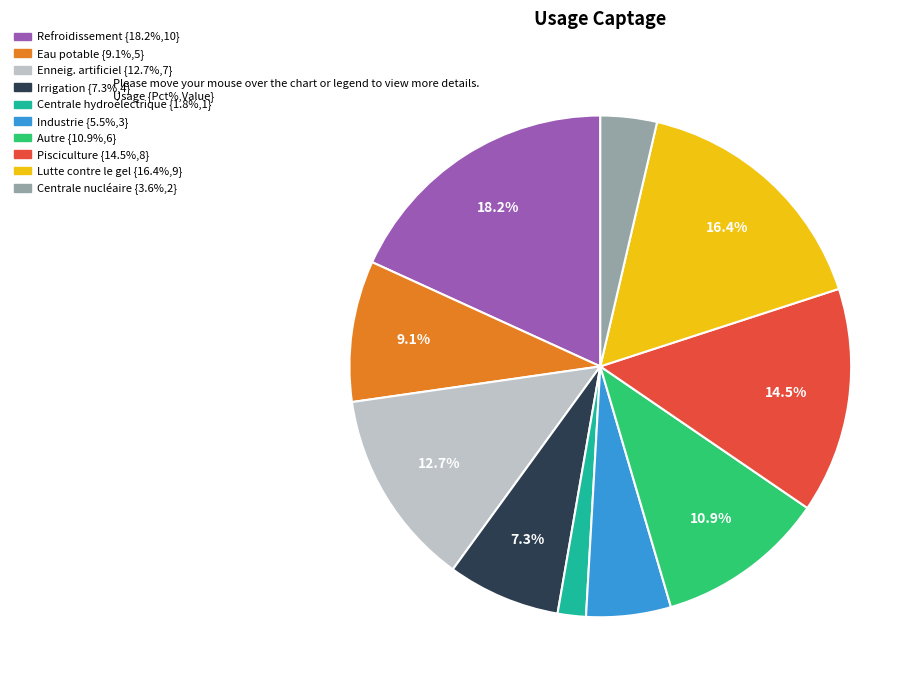

The Enneig. artificiel slice represents 13% of the pie. True or false?

True